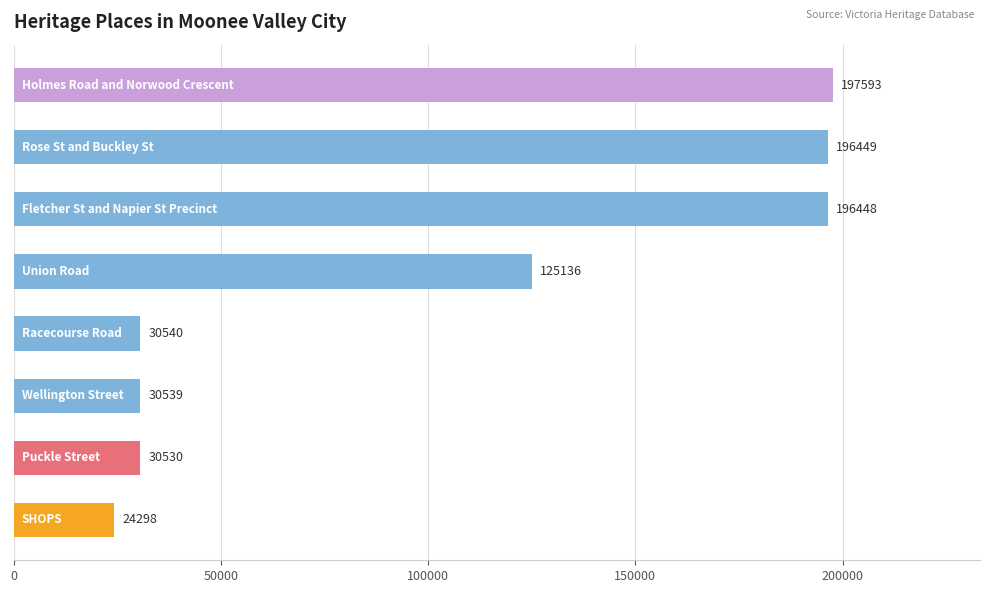

What is the sum of all values?

831533